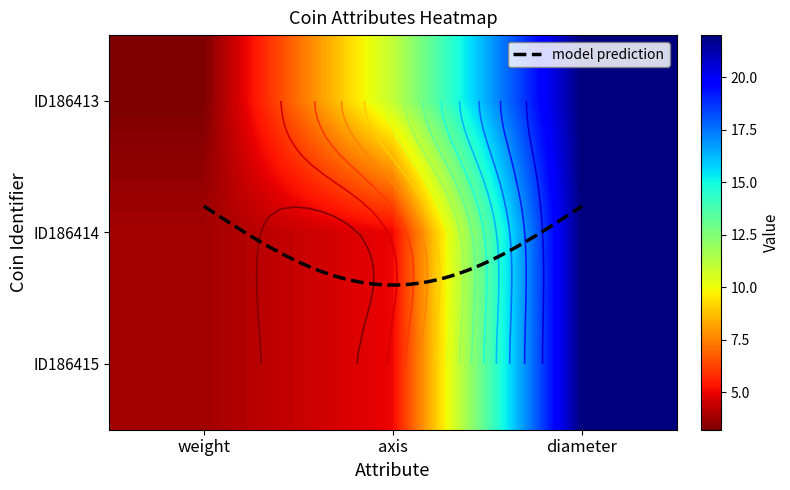

What is the average value of the ID186414 series?

10.3